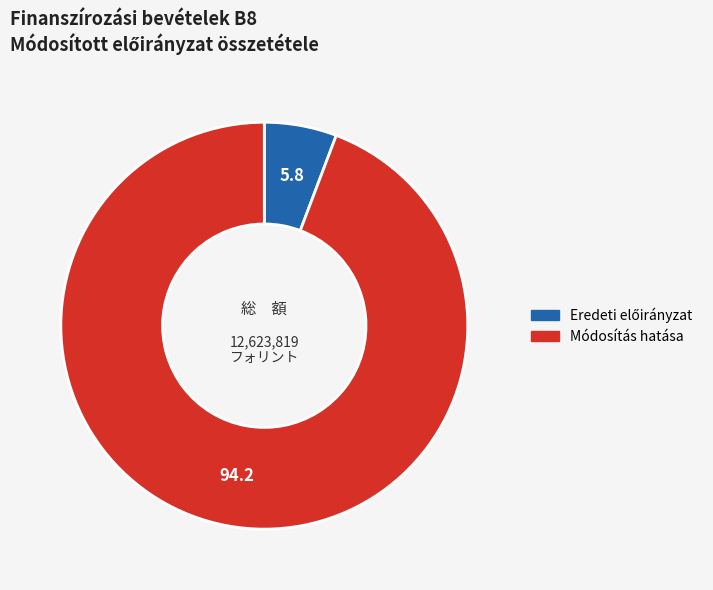

Count the number of slices in the pie.

2